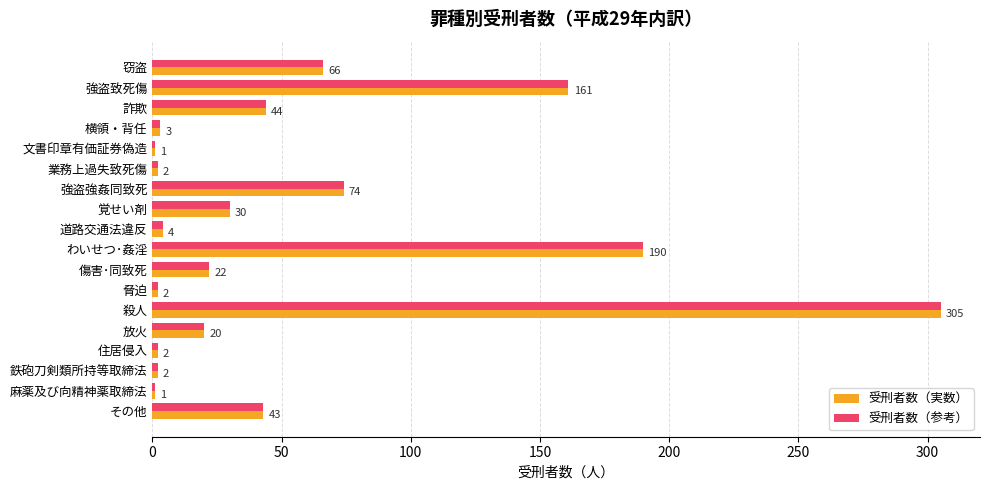

Count the number of data series in this chart.

2